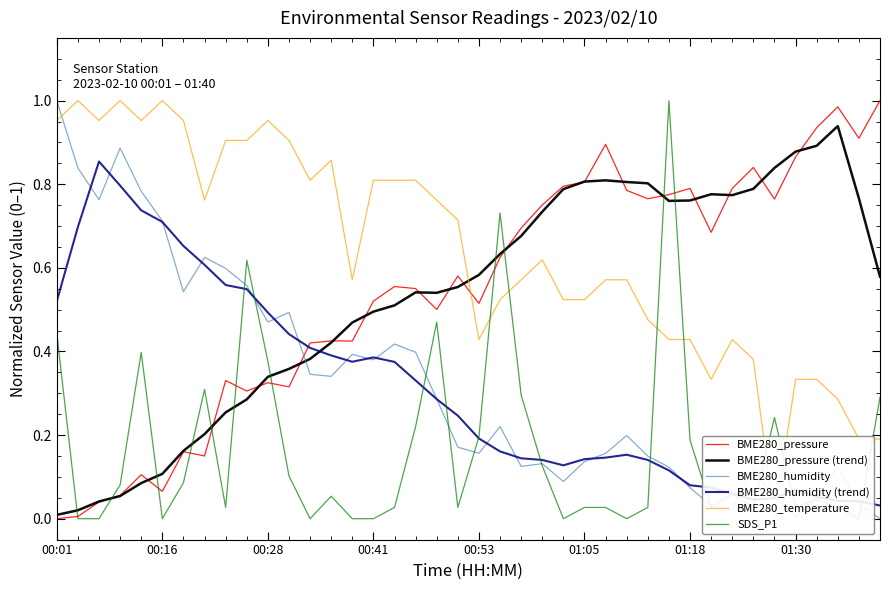

True or false: BME280_pressure (trend) and BME280_temperature intersect in this chart.

True